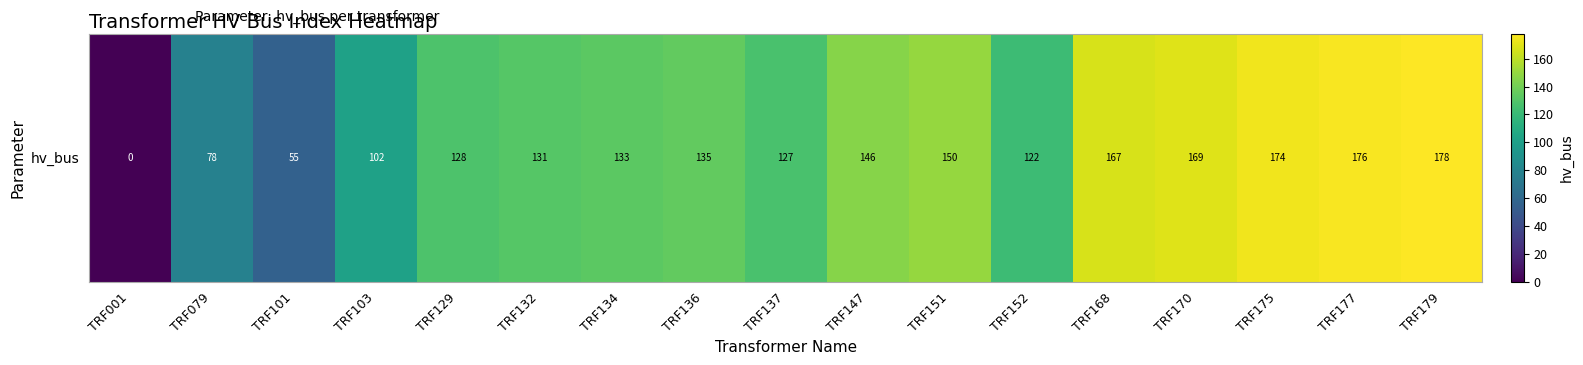

Rank the categories by value from highest to lowest.

TRF179, TRF177, TRF175, TRF170, TRF168, TRF151, TRF147, TRF136, TRF134, TRF132, TRF129, TRF137, TRF152, TRF103, TRF079, TRF101, TRF001